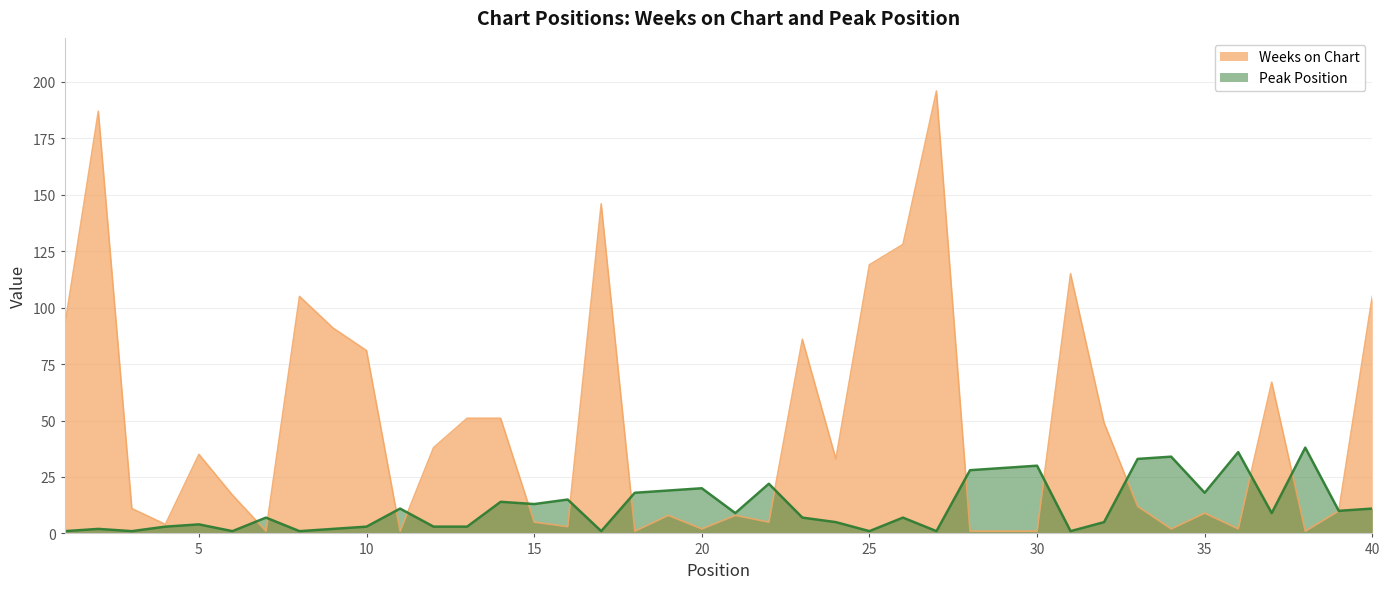

At which label does Peak Position reach its peak?

38